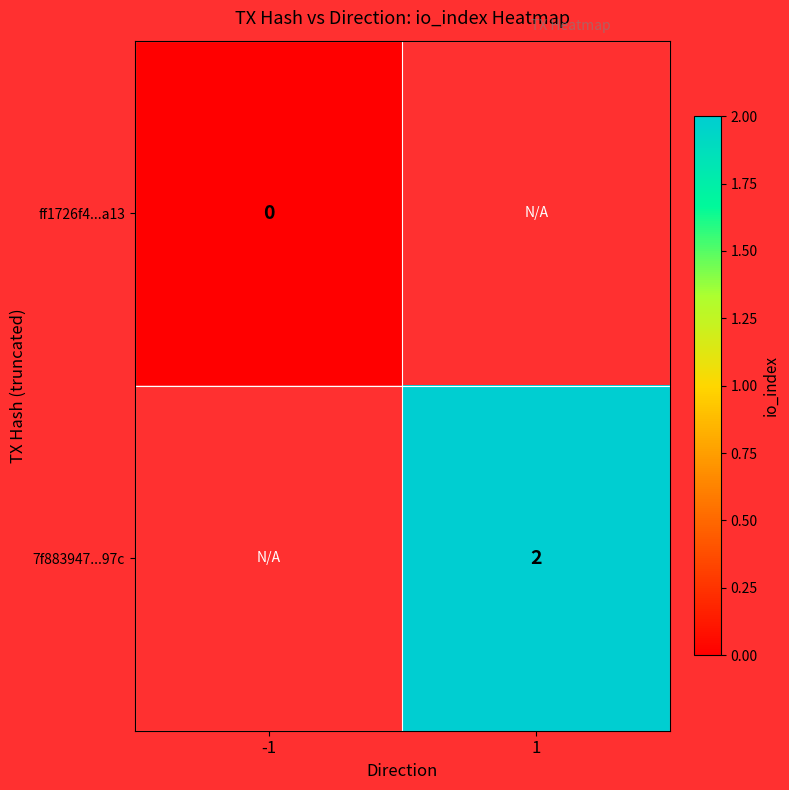

Between 1 and -1, which is larger?

-1